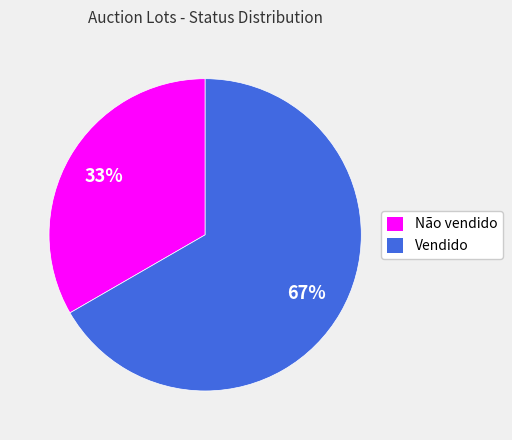

Which slice is the largest?

Vendido